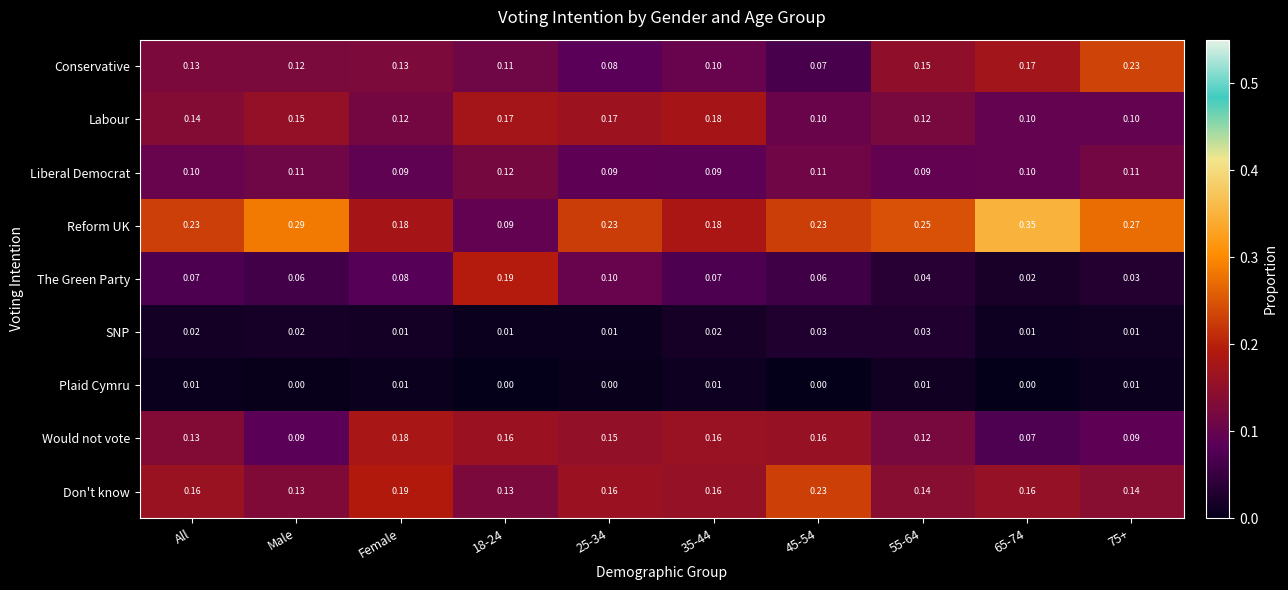

Rank the series at 25-34 from lowest to highest value.

Plaid Cymru, SNP, Conservative, Liberal Democrat, The Green Party, Would not vote, Don't know, Labour, Reform UK